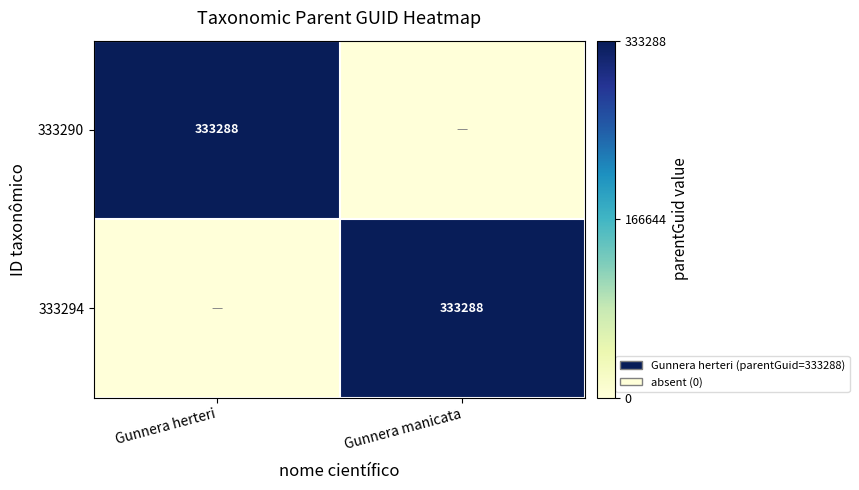

Is it true that 333294 equals 468010 at Gunnera manicata?

False